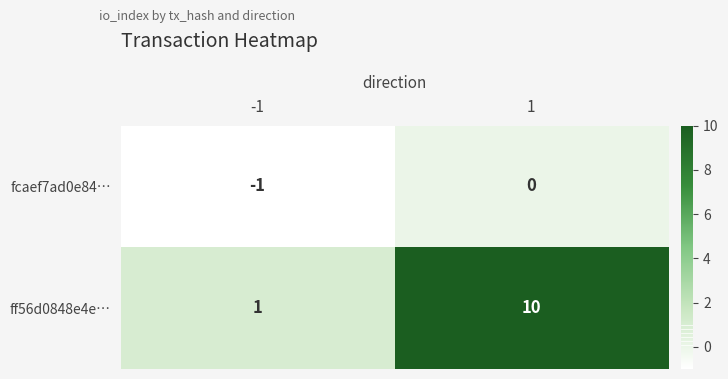

List the series in order of their peak value, highest first.

ff56d0848e4e…, fcaef7ad0e84…